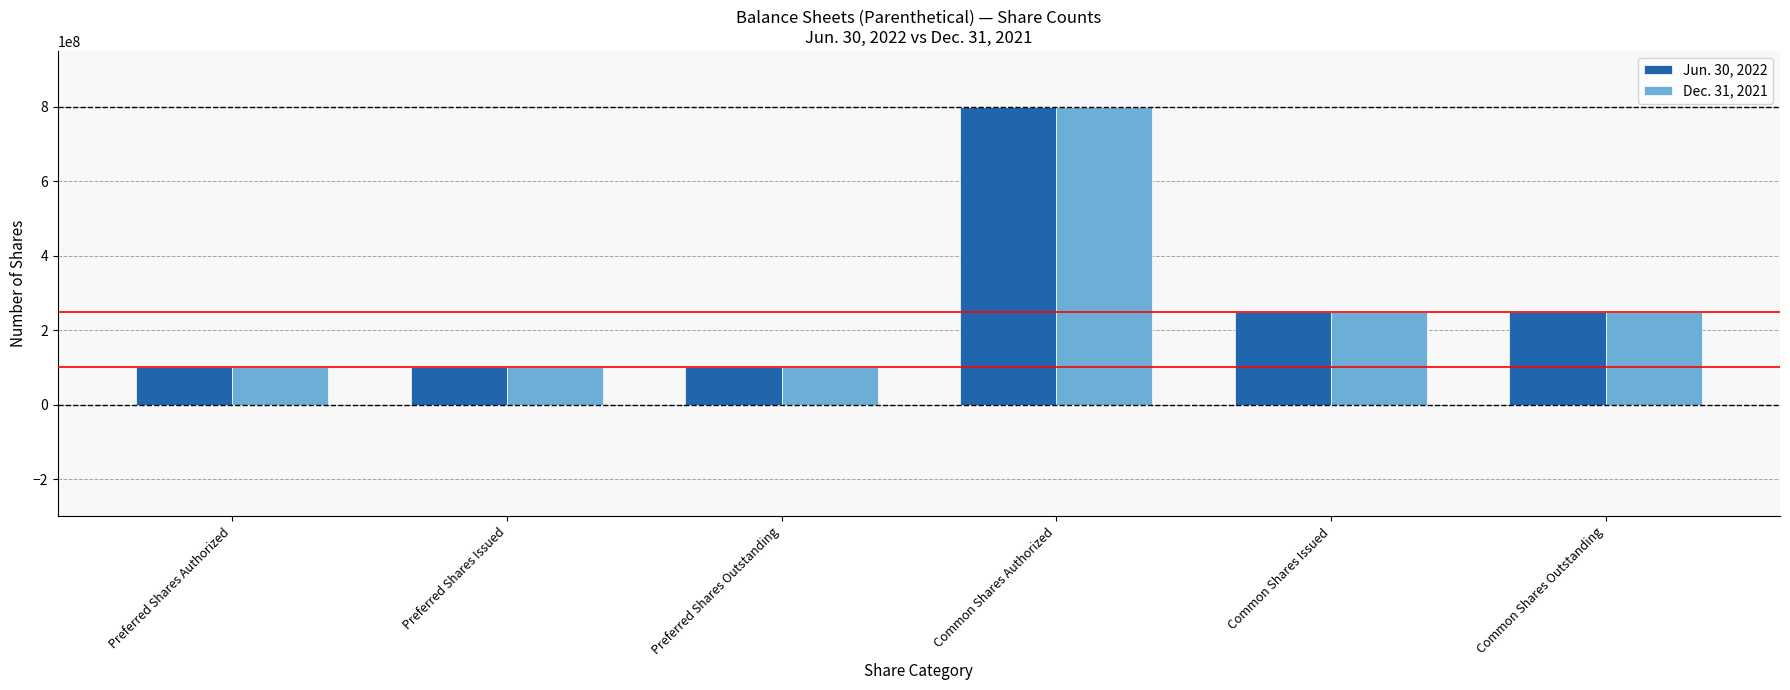

What is the label of the 2nd bar from the left?

Preferred Shares Issued